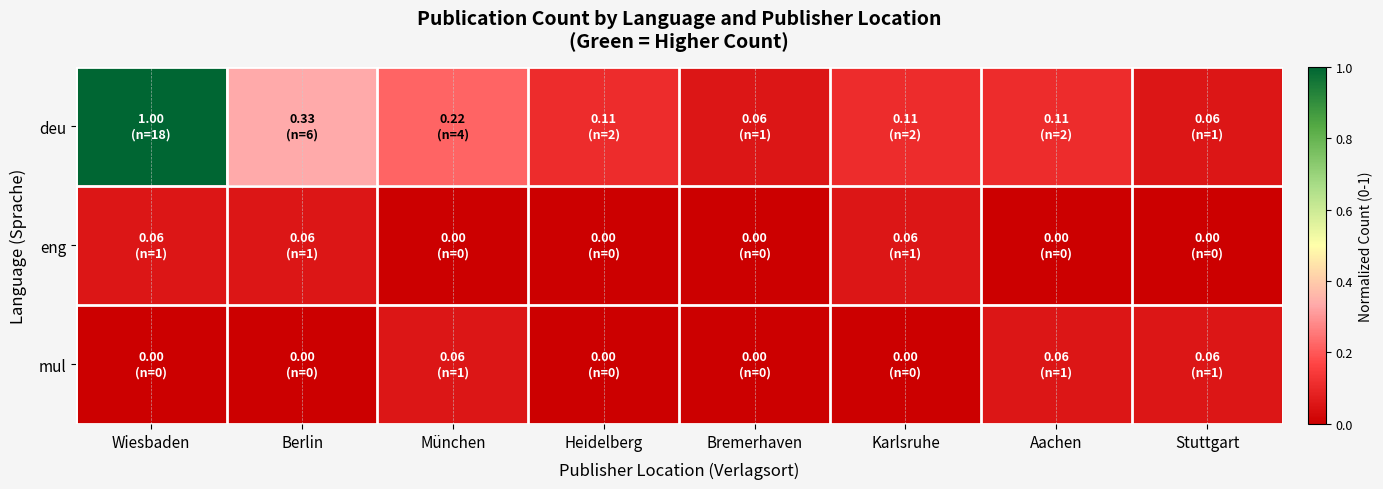

Reading left to right, extract all data points from this chart.

deu: Wiesbaden=1.0	Berlin=0.3	München=0.2	Heidelberg=0.1	Bremerhaven=0.1	Karlsruhe=0.1	Aachen=0.1	Stuttgart=0.1
eng: Wiesbaden=0.1	Berlin=0.1	München=0.0	Heidelberg=0.0	Bremerhaven=0.0	Karlsruhe=0.1	Aachen=0.0	Stuttgart=0.0
mul: Wiesbaden=0.0	Berlin=0.0	München=0.1	Heidelberg=0.0	Bremerhaven=0.0	Karlsruhe=0.0	Aachen=0.1	Stuttgart=0.1